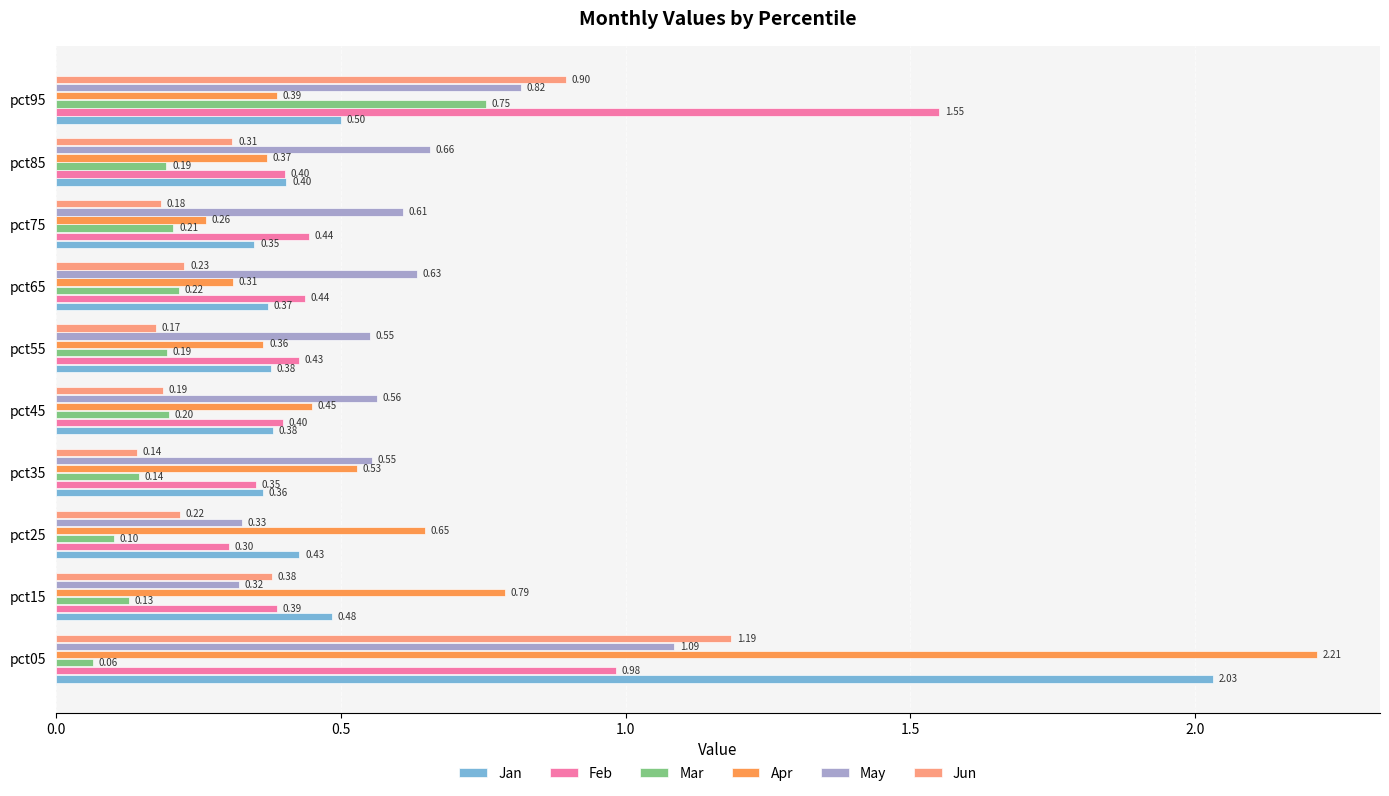

Which series has the largest range (max minus min)?

Apr